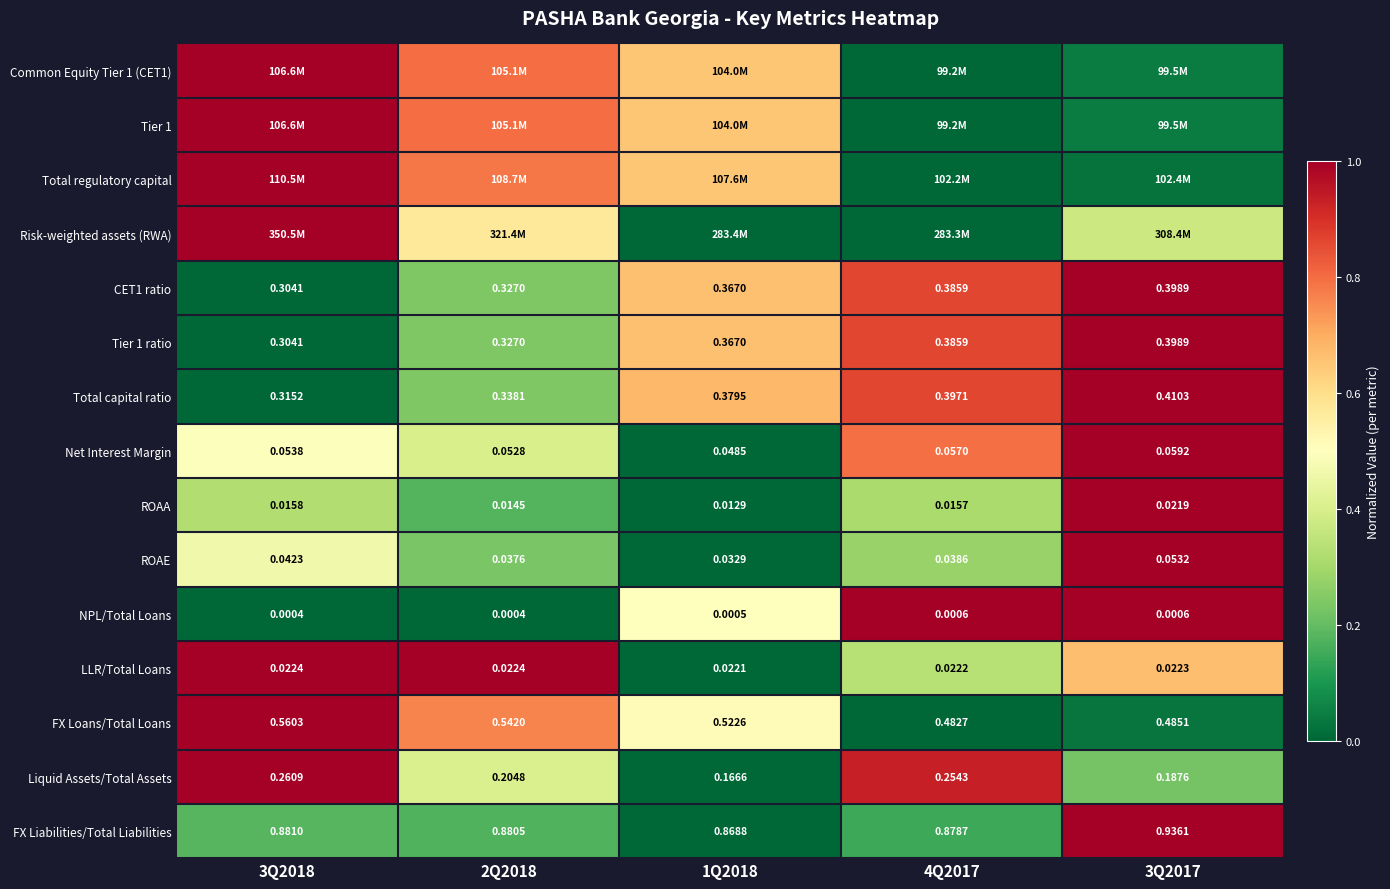

Which category has the highest value in the FX Loans/Total Loans series?

3Q2018